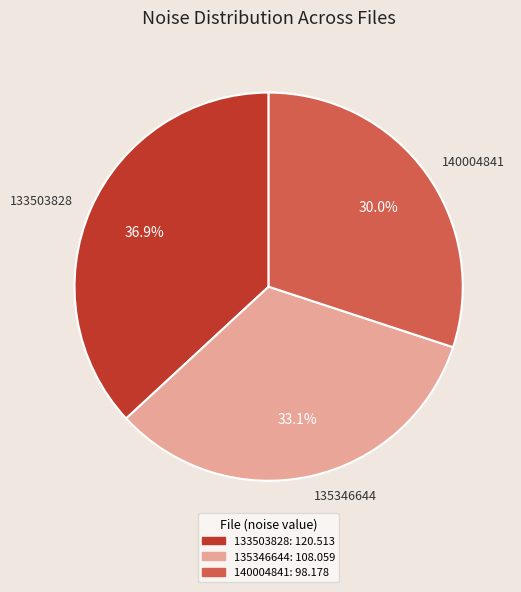

Which category has the biggest portion of the pie?

133503828